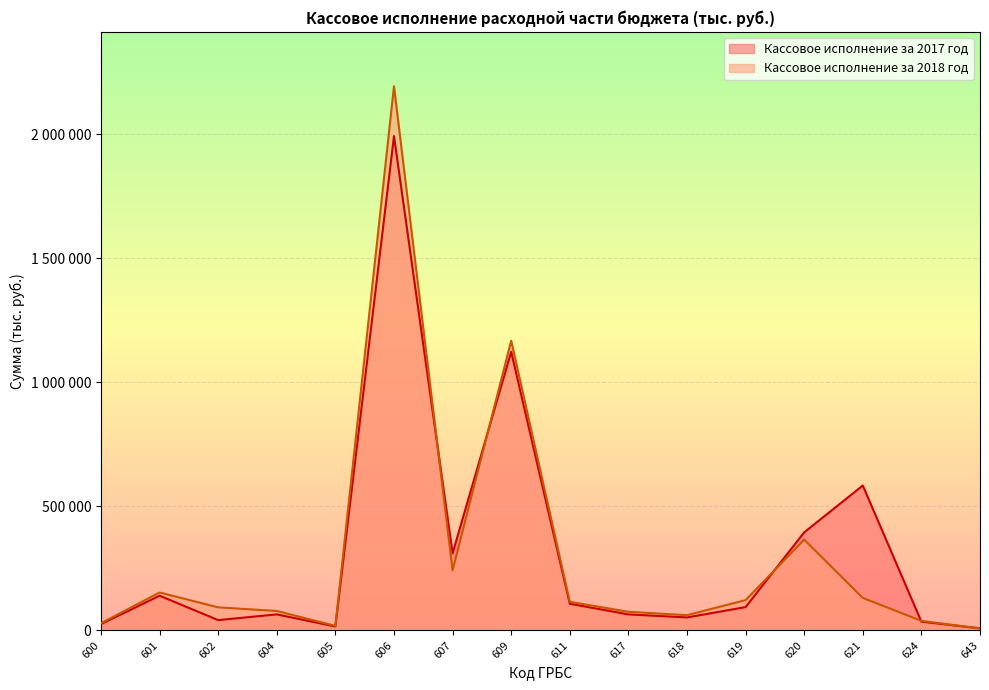

What are all the series names shown in the legend?

Кассовое исполнение за 2017 год, Кассовое исполнение за 2018 год